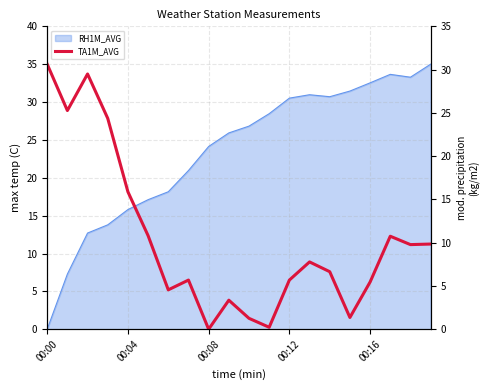

The chart shows a value of 1.4 at 10. True or false?

True